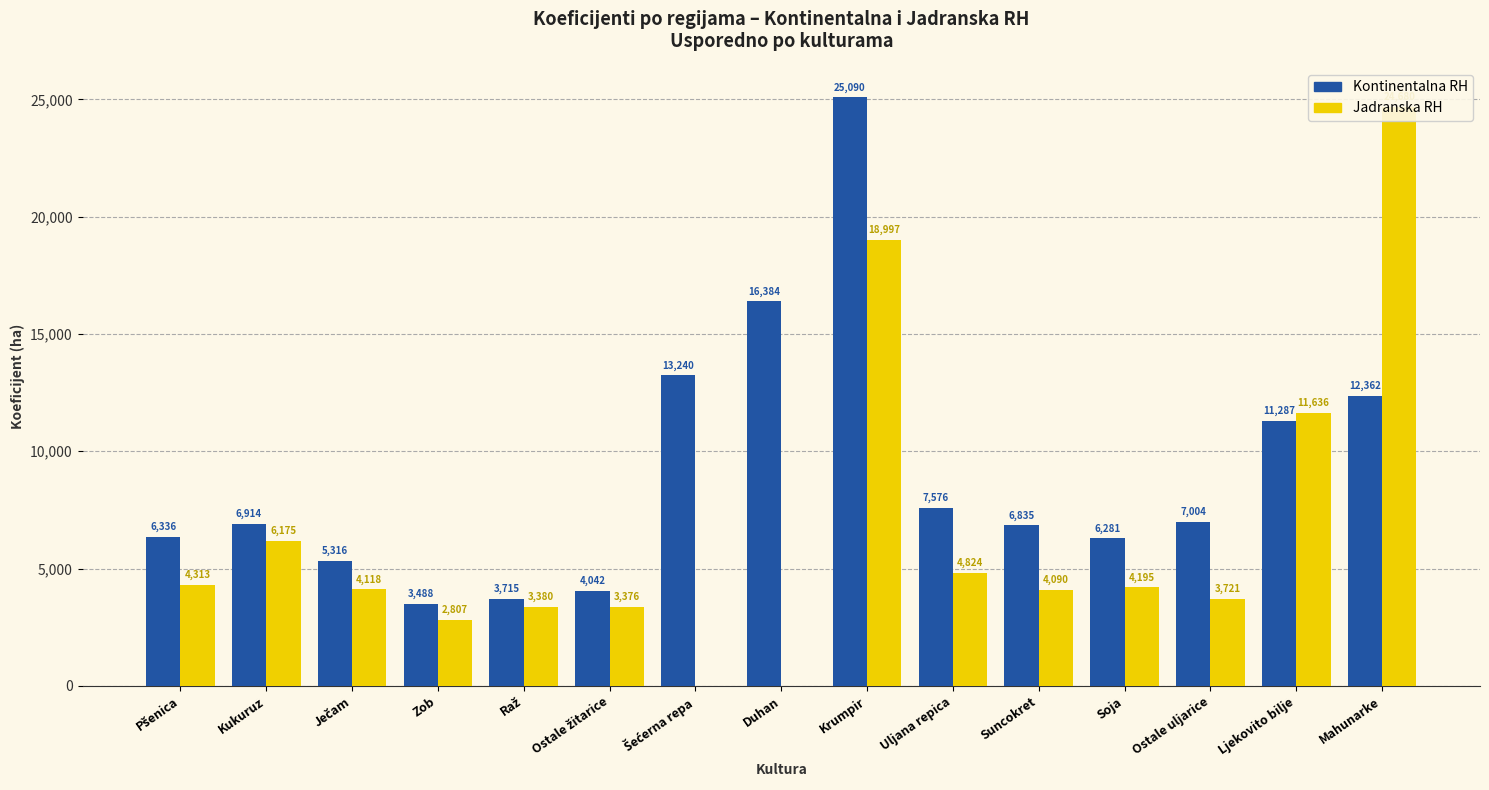

At which category is the sum across all series the highest?

Krumpir